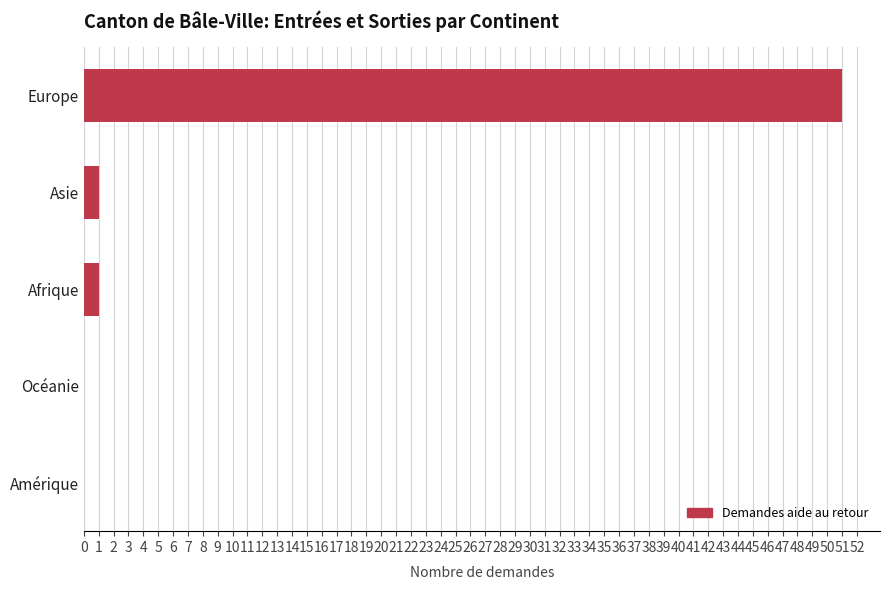

What is the greatest value displayed?

51